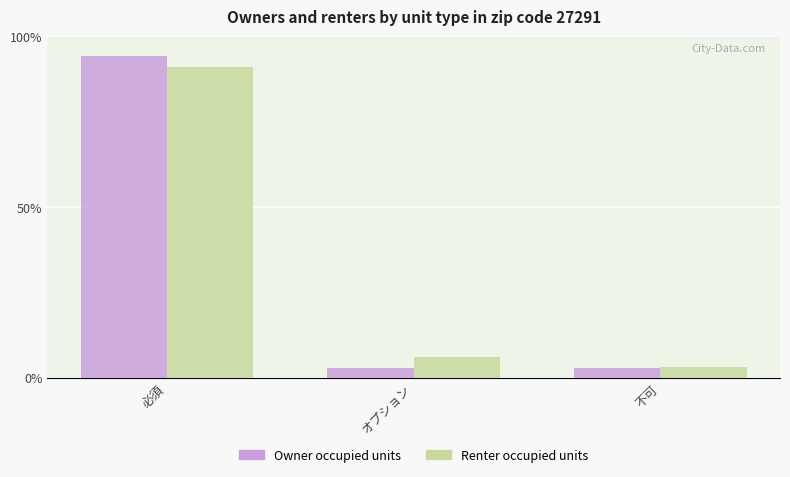

At which category is the sum across all series the highest?

必須